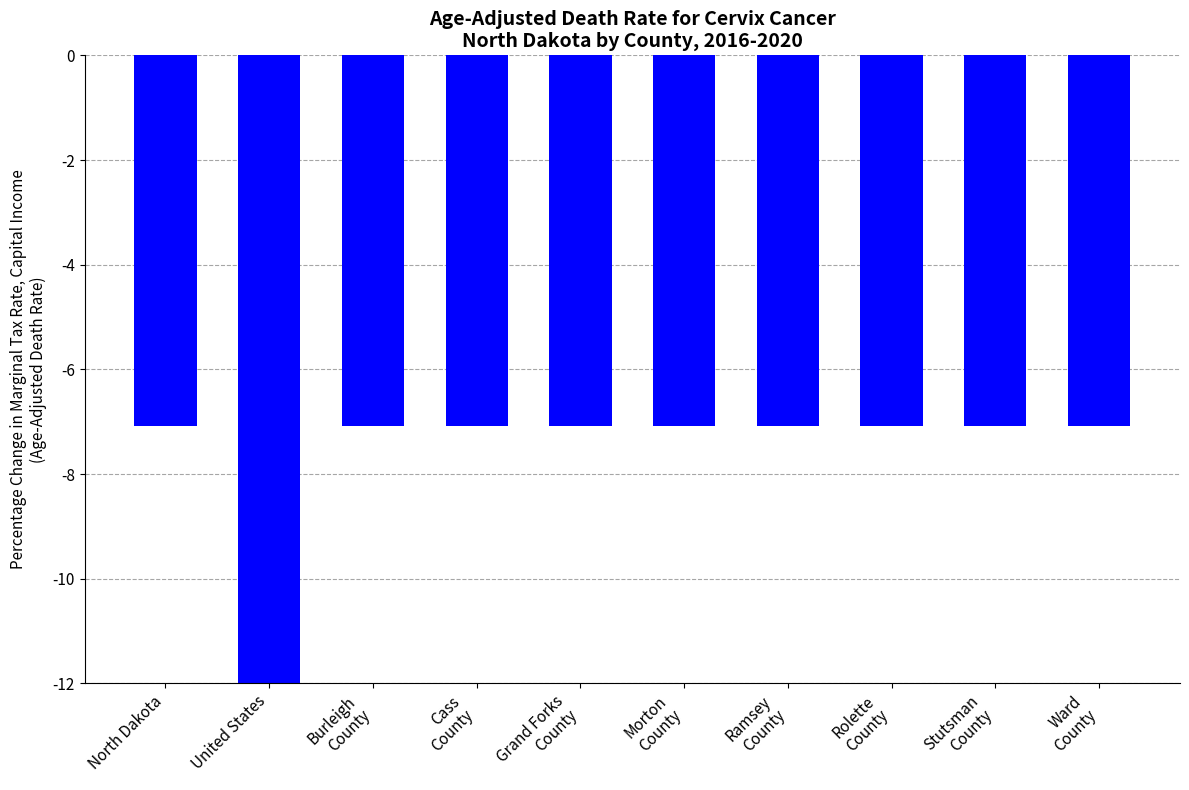

What is the difference between the maximum and minimum values?

4.9